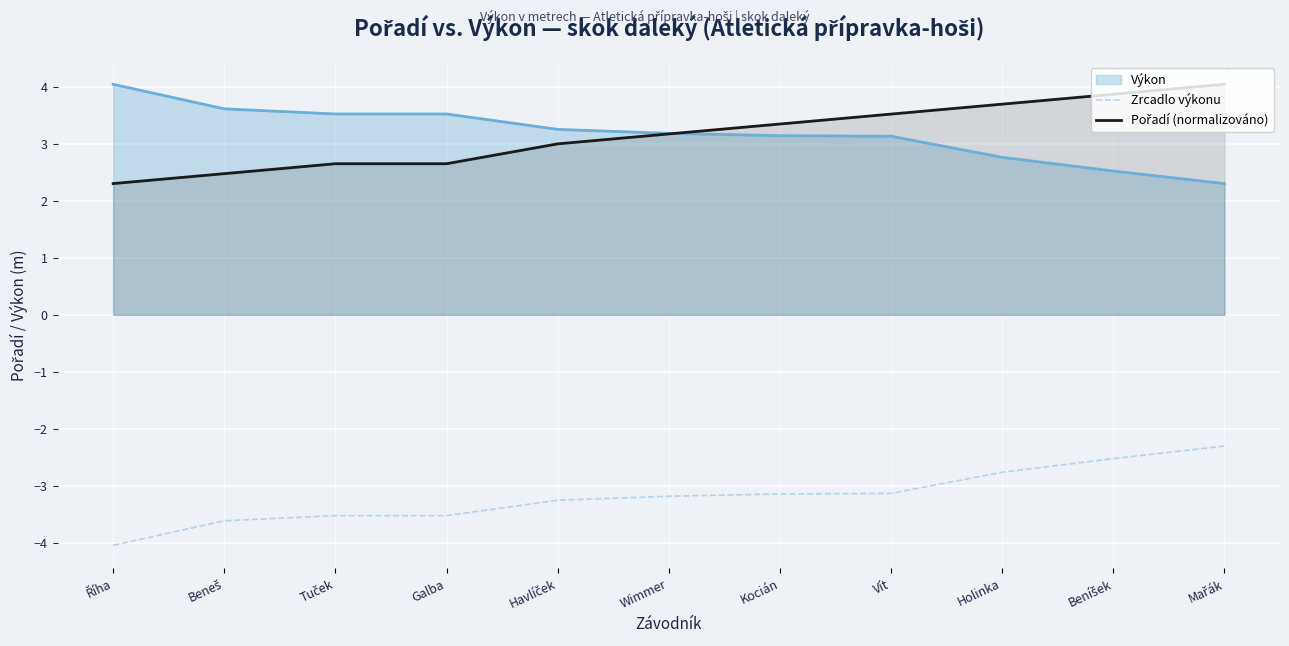

True or false: Pořadí (normalizováno) and Zrcadlo výkonu intersect in this chart.

False